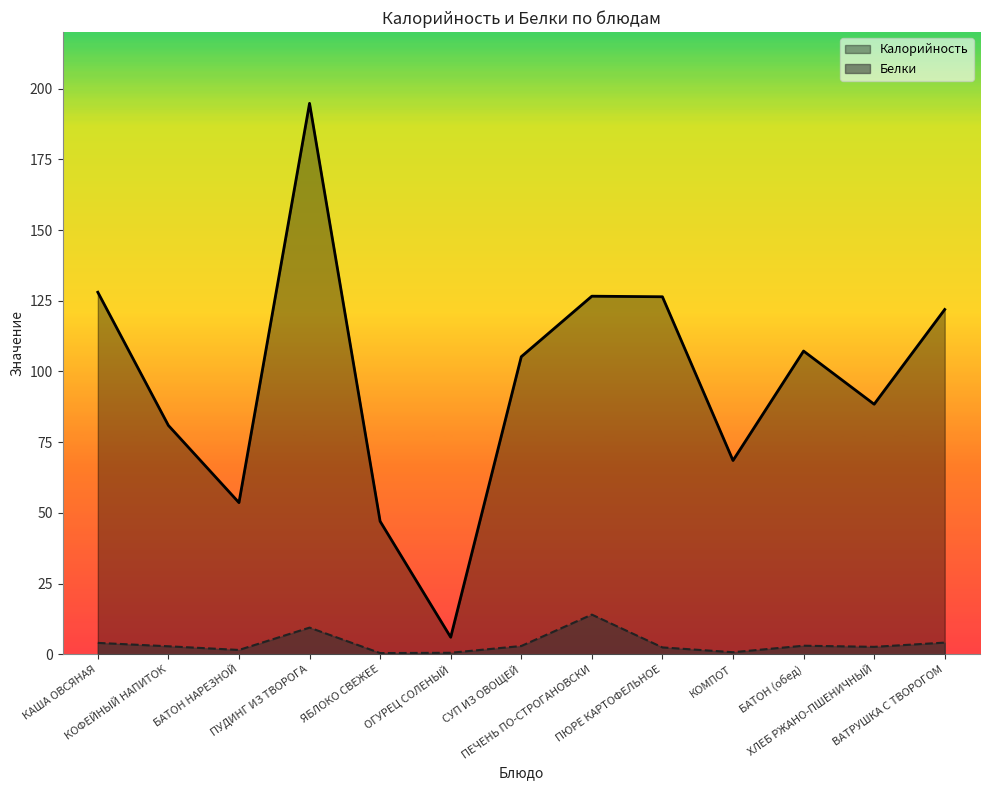

How many data points in Калорийность are above 105?

7